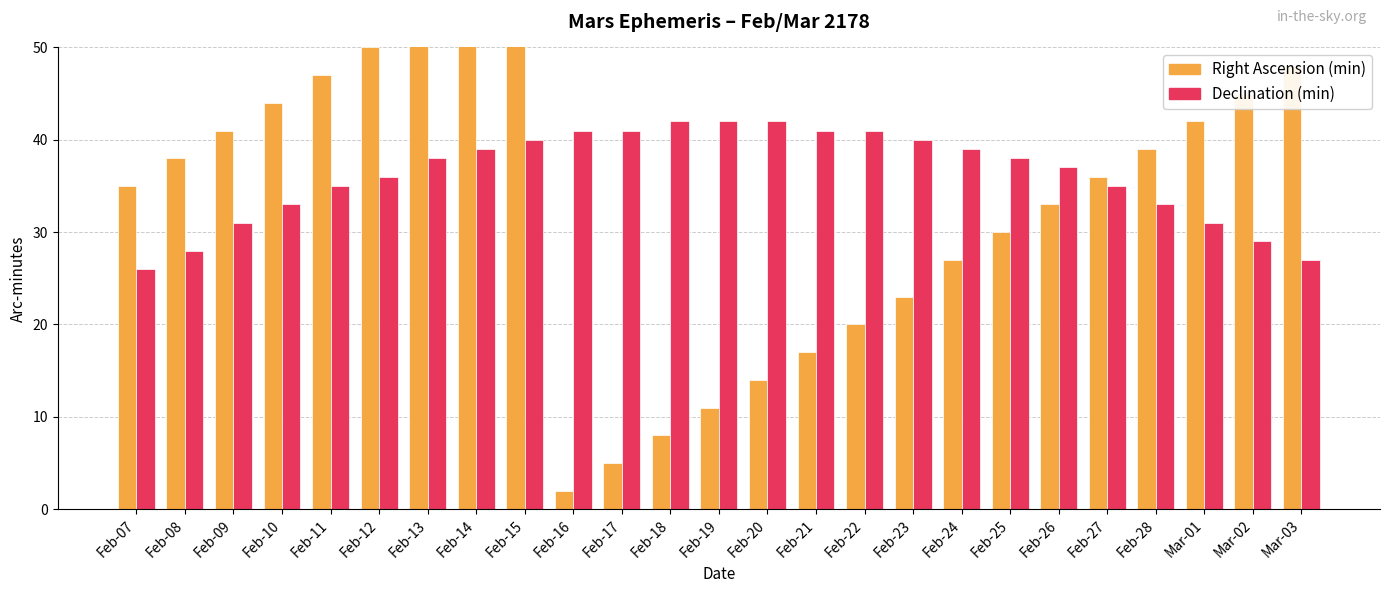

Are the bars grouped side by side (vs. stacked)?

Yes